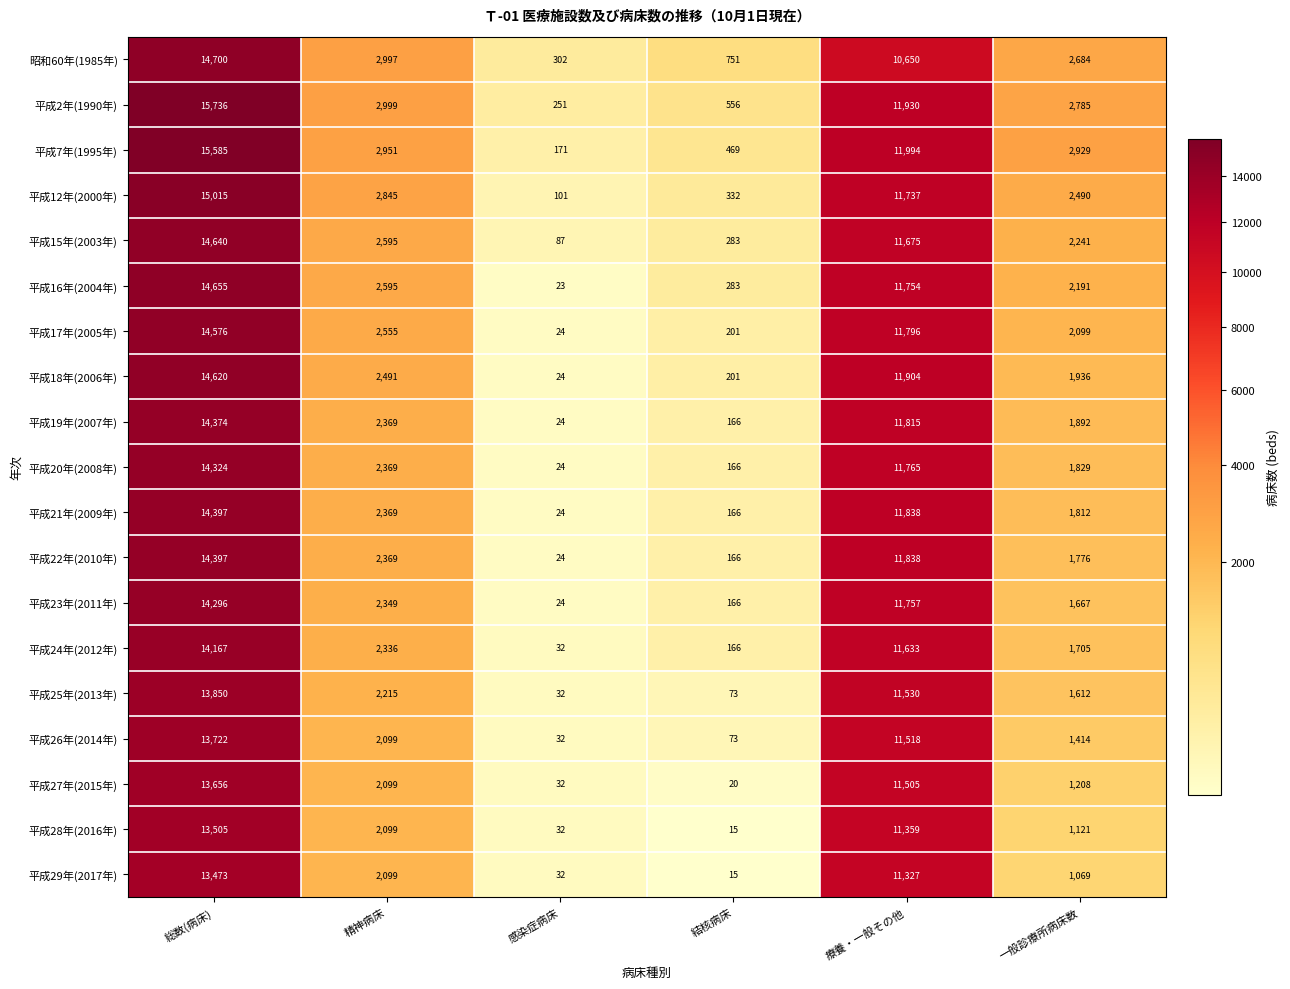

What is the total value across all series at 結核病床?

4268